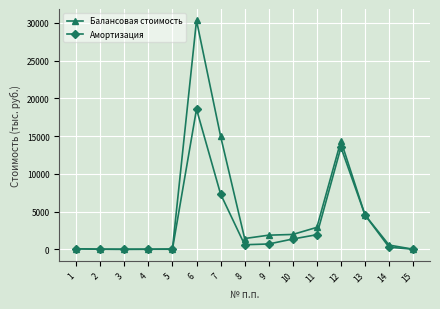

List the series in order of their overall mean, lowest first.

Амортизация, Балансовая стоимость